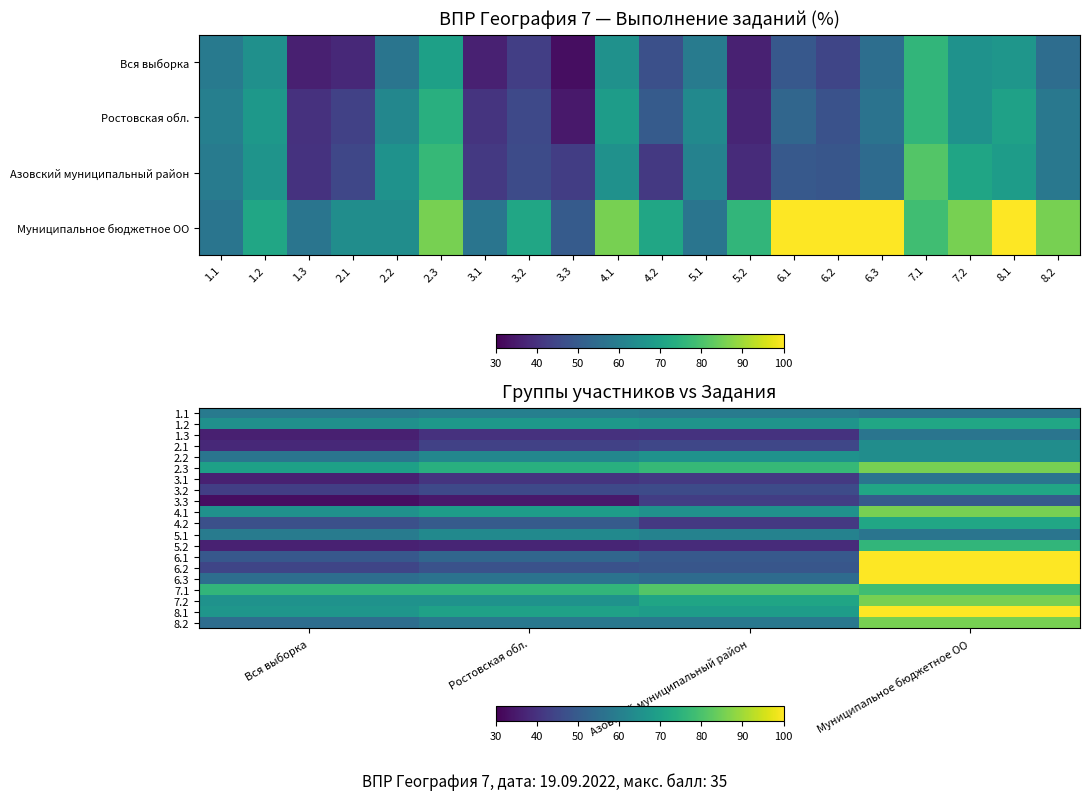

Which has a higher value, 1.2 or 1.1?

1.2